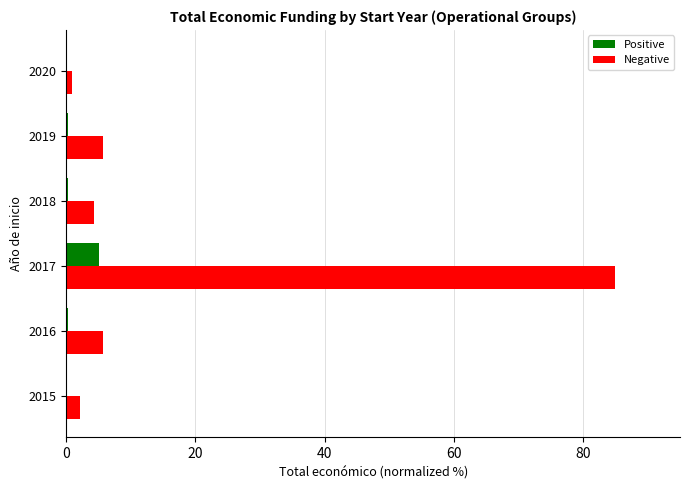

True or false: Positive has a value of 5.0 at 2017.

True